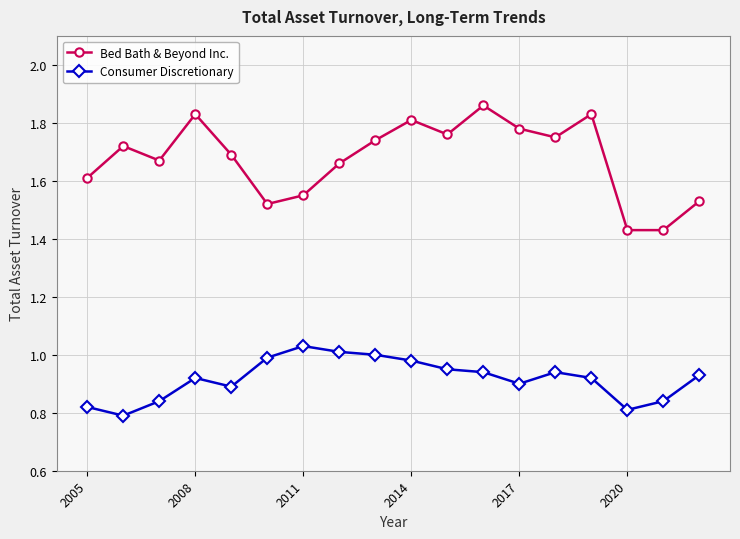

What is the sum of all Bed Bath & Beyond Inc. values?

30.2